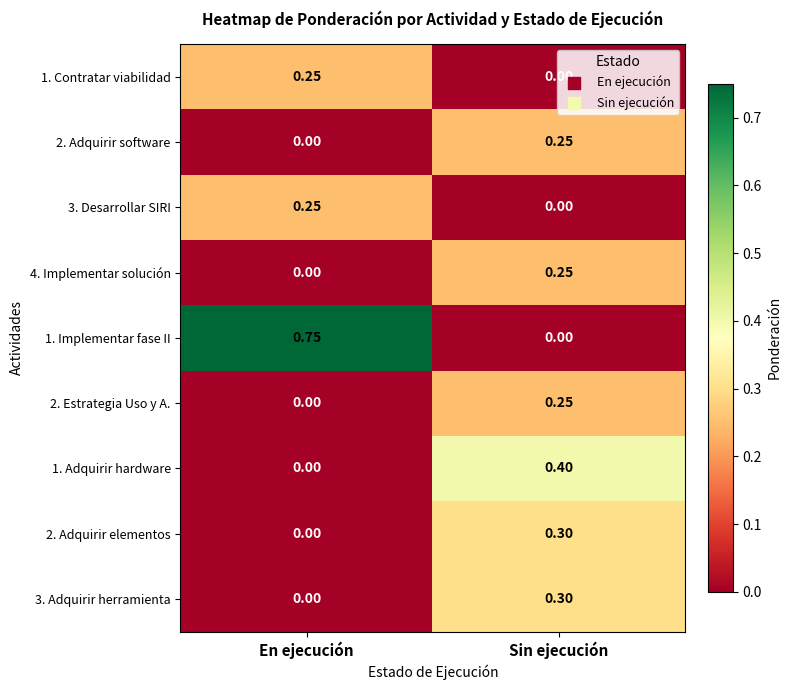

Where is 2. Estrategia Uso y A. nearest to the value 0?

En ejecución